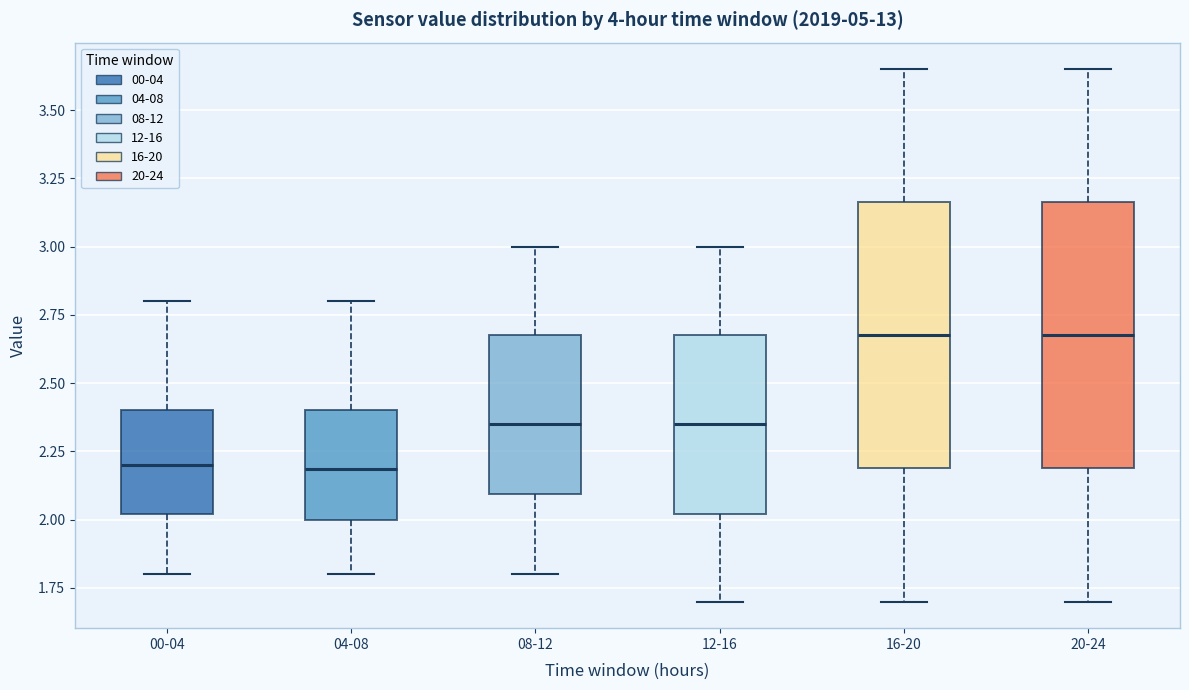

Reading left to right, read every box against the y-axis: the position of its median line, the range the box covers, and the ends of its whiskers. The values are not printed on the chart, so give them approximately, as read against the axis.

00-04: median 2.20, box 2.00 to 2.40, whiskers 1.80 to 2.80
04-08: median 2.20, box 2.00 to 2.40, whiskers 1.80 to 2.80
08-12: median 2.35, box 2.10 to 2.70, whiskers 1.80 to 3.00
12-16: median 2.35, box 2.00 to 2.70, whiskers 1.70 to 3.00
16-20: median 2.70, box 2.20 to 3.15, whiskers 1.70 to 3.65
20-24: median 2.70, box 2.20 to 3.15, whiskers 1.70 to 3.65